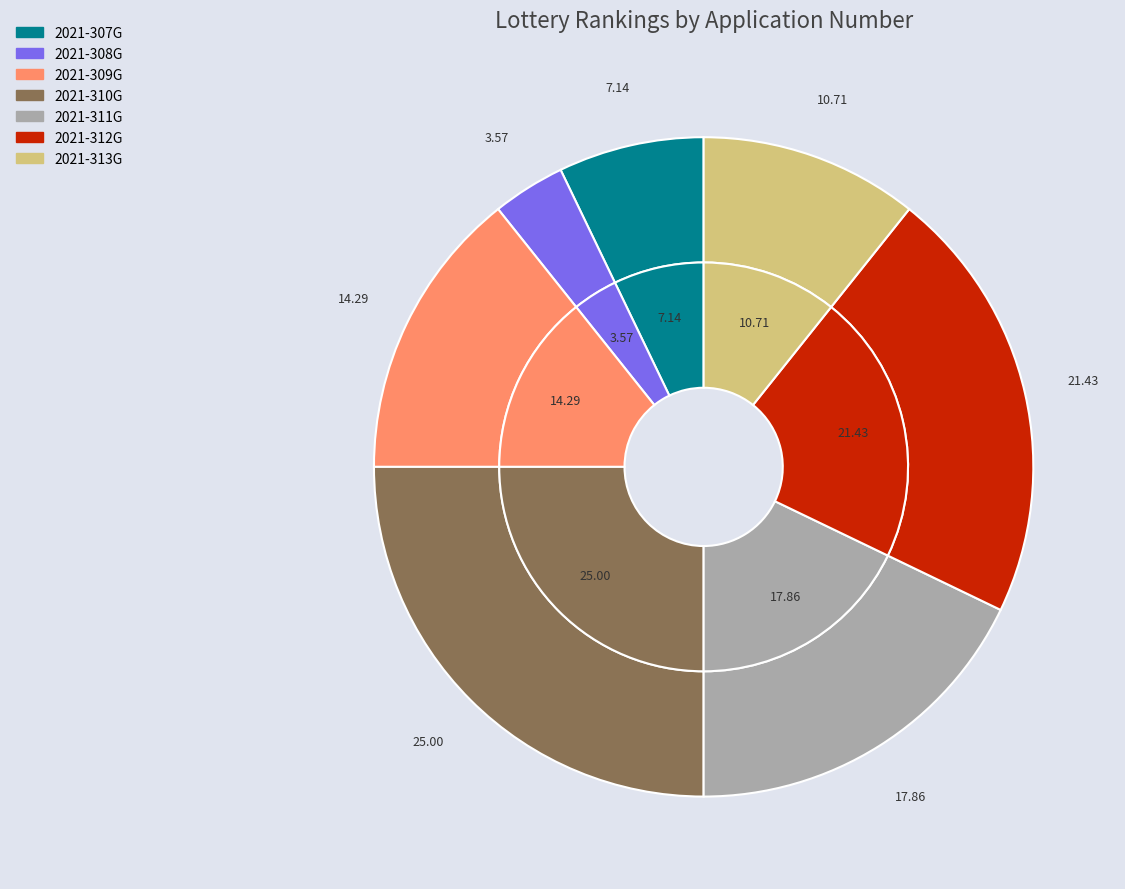

Is it true that 2021-312G is 30% of the pie?

False